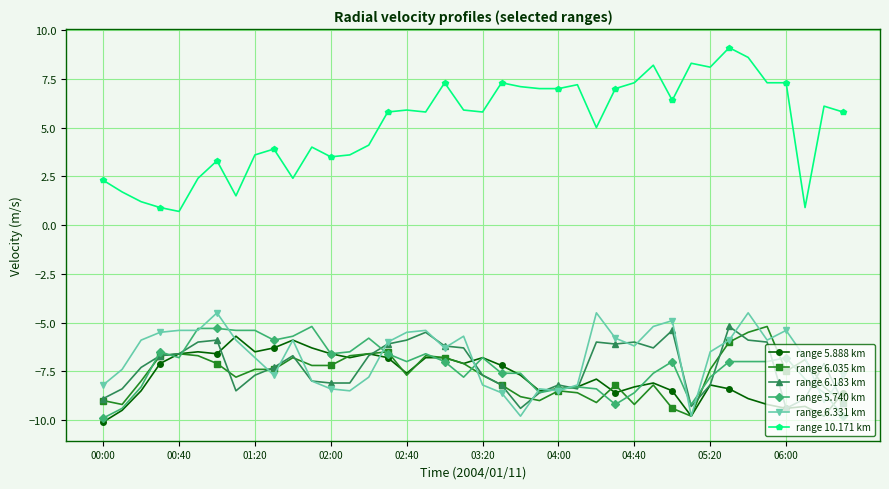

Which series has the largest total across all categories?

range 10.171 km